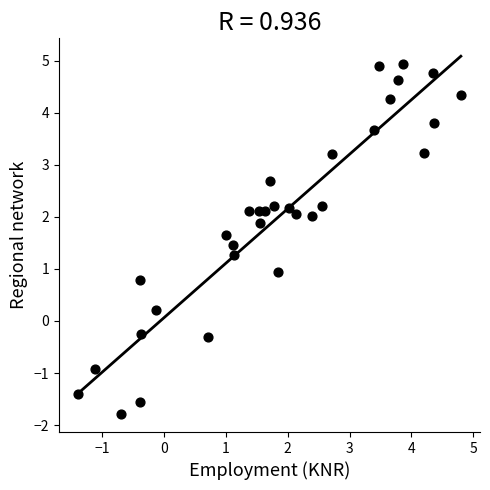

What is the range of Y values (max minus min)?

6.7